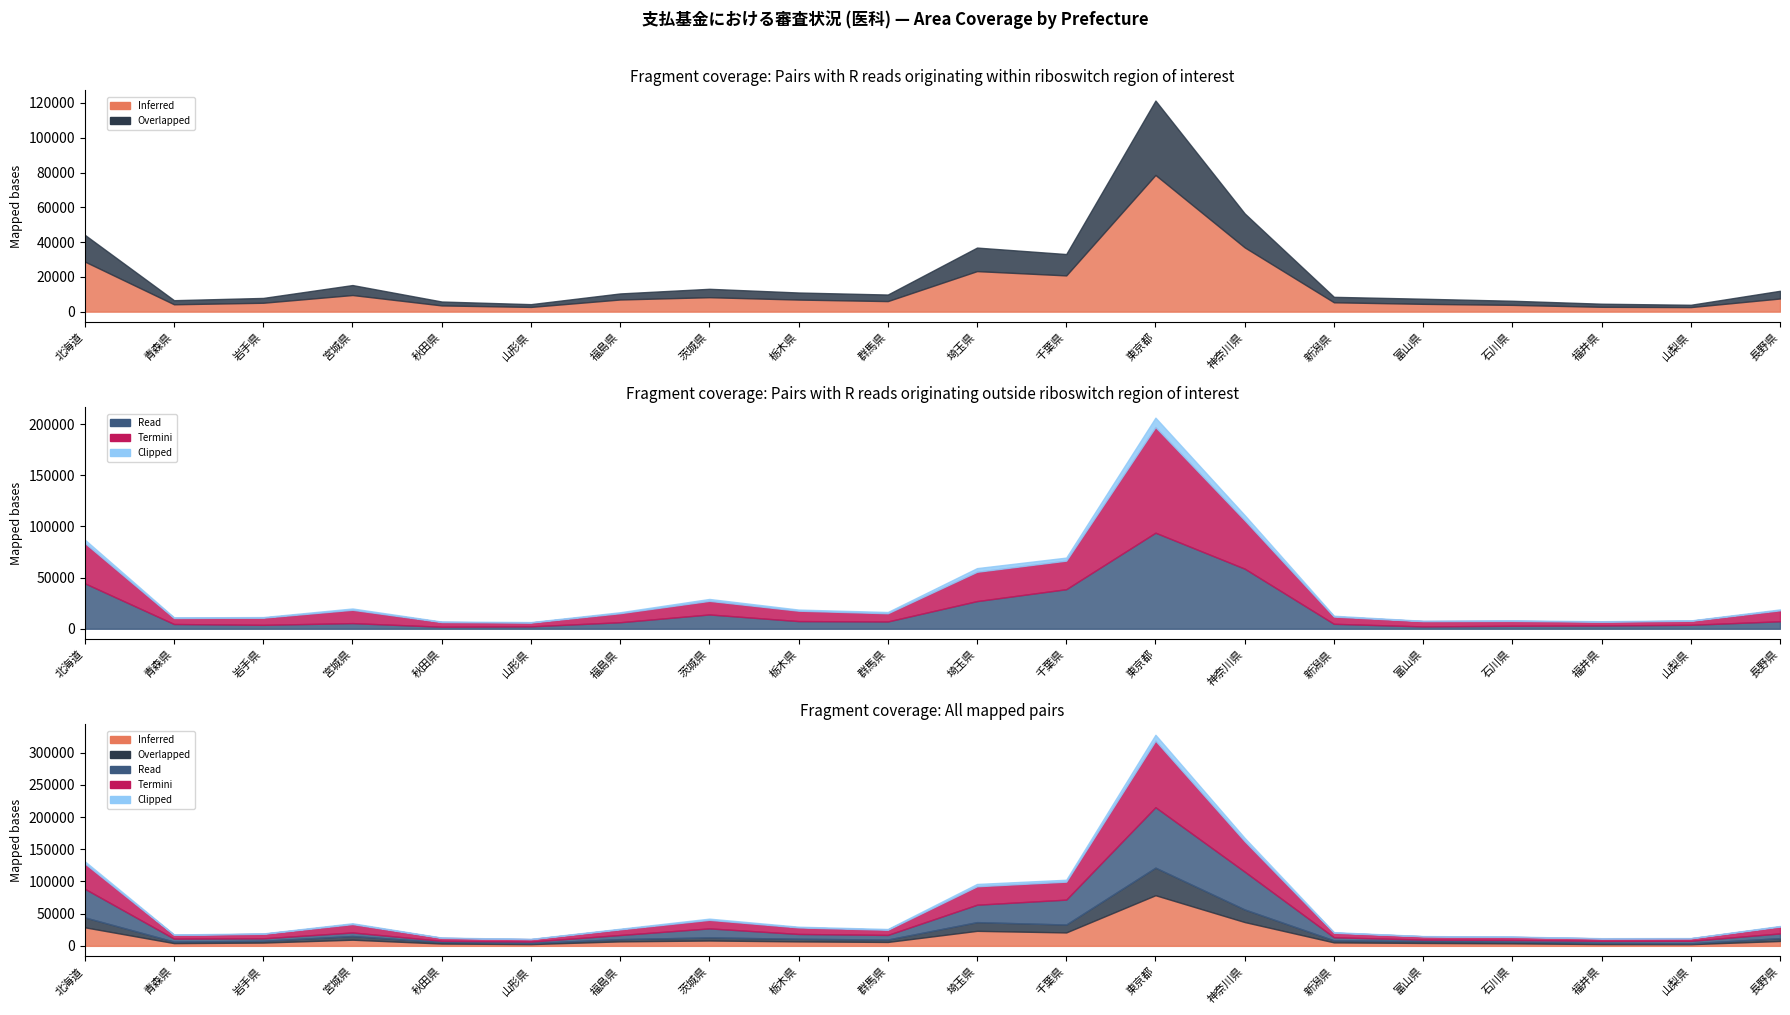

Which series has the largest range (max minus min)?

Termini